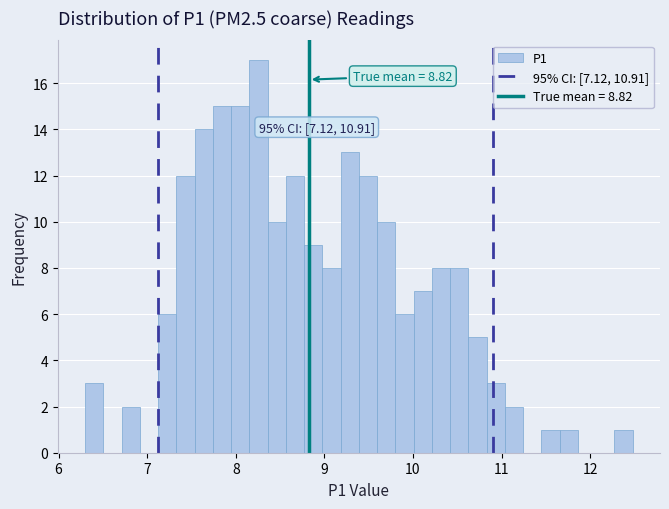

Read against the x-axis, roughly where is the centre of the tallest bar?

8.3